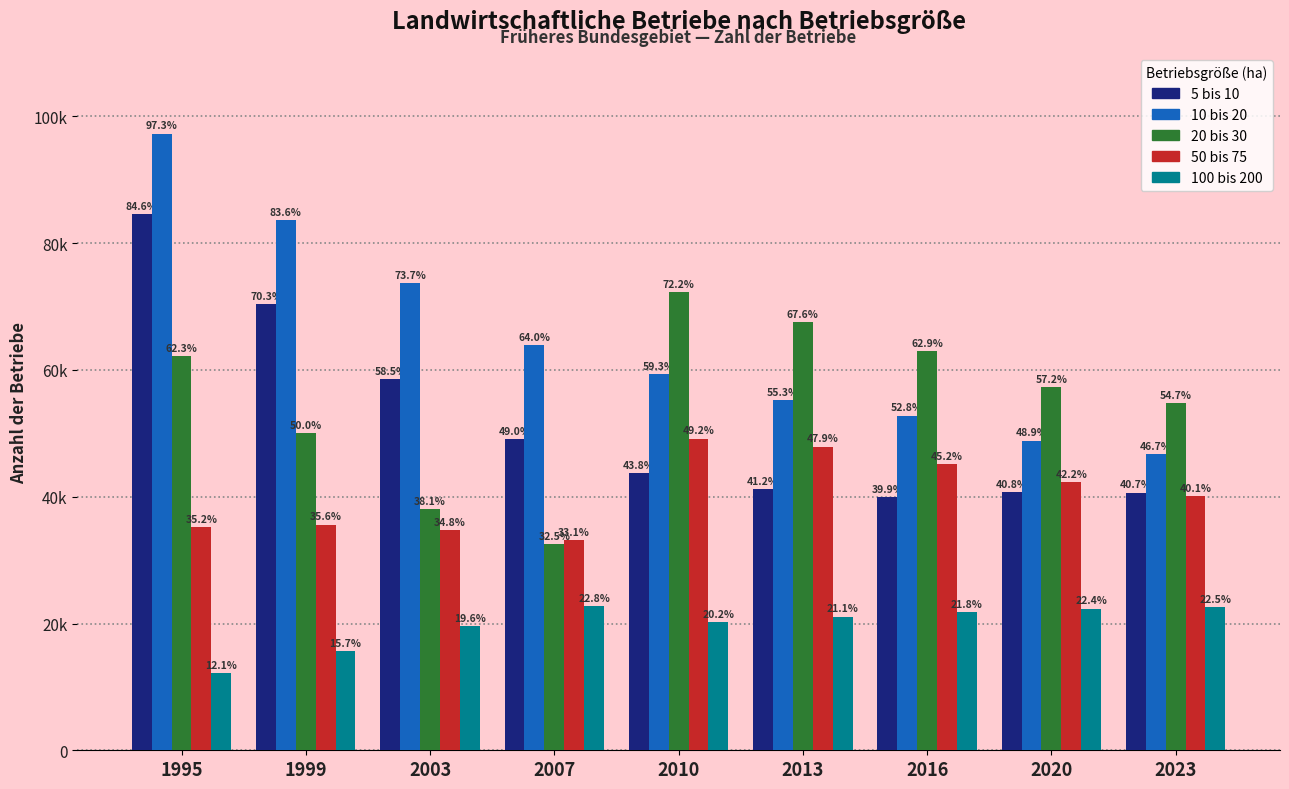

Are the bars grouped side by side (vs. stacked)?

Yes